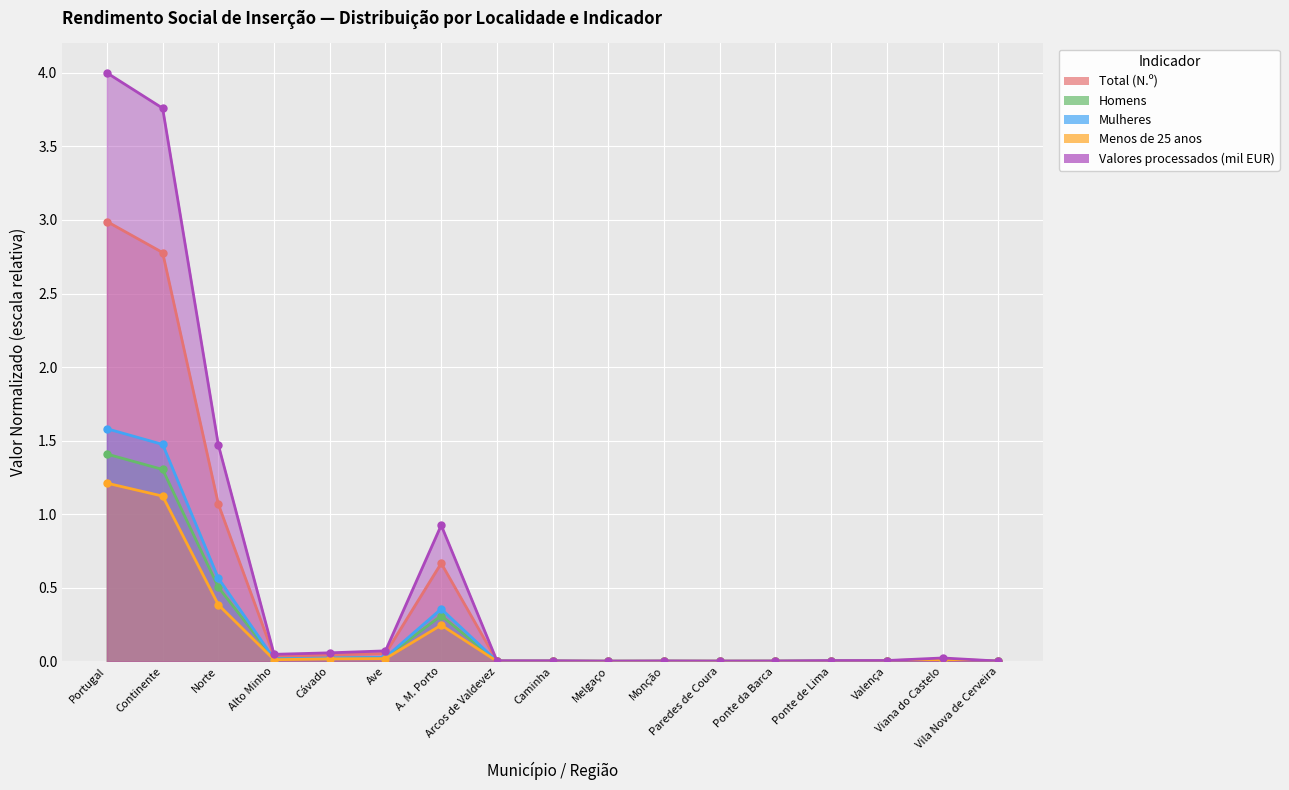

At which category is the sum across all series the highest?

Portugal